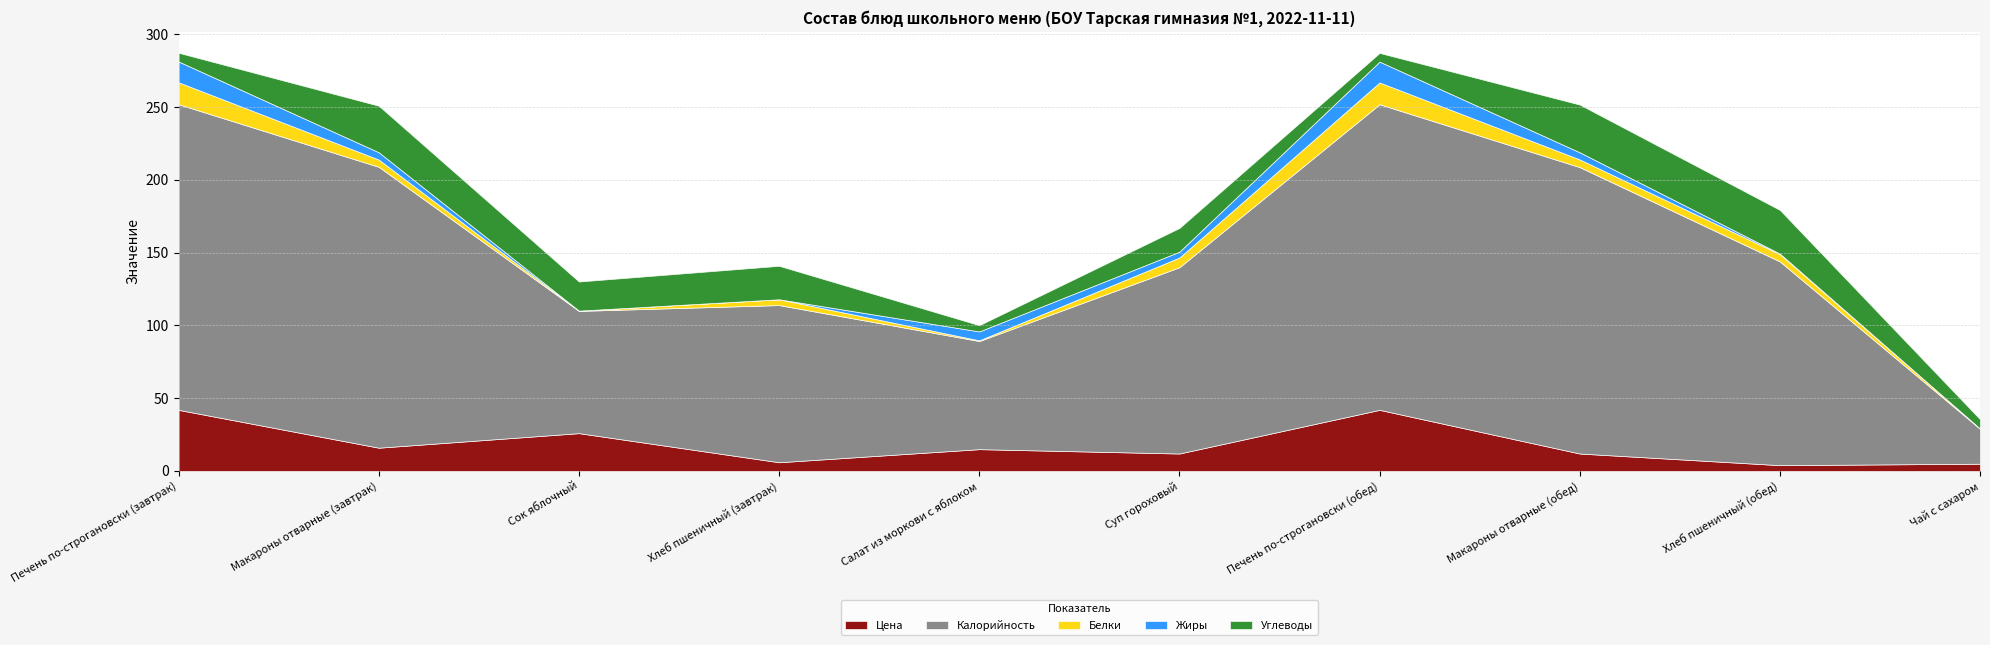

True or false: Жиры and Цена intersect in this chart.

False